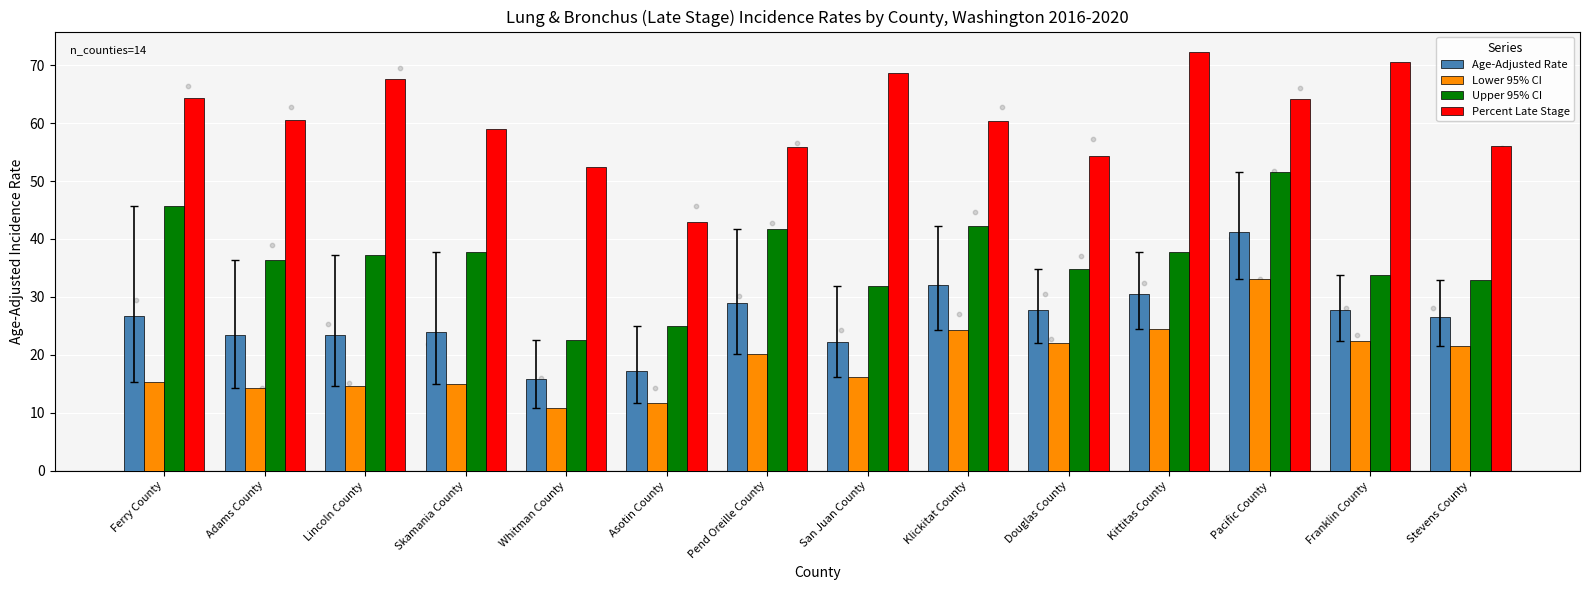

Which series contains the lowest Y value?

Lower 95% CI